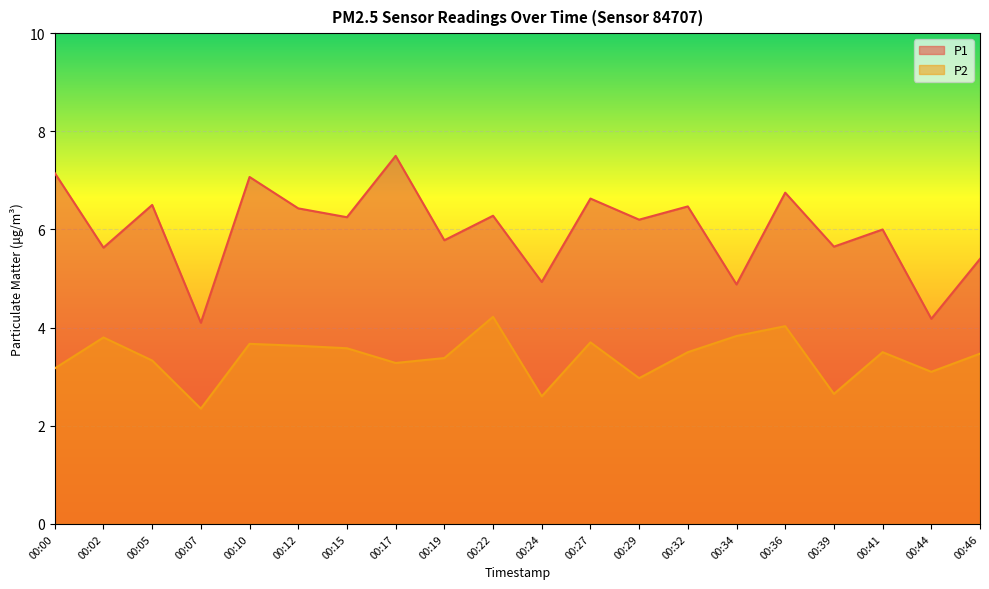

Reading right to left, what are all the values shown in this chart?

P1: 5.4	4.2	6.0	5.7	6.8	4.9	6.5	6.2	6.6	4.9	6.3	5.8	7.5	6.2	6.4	7.1	4.1	6.5	5.6	7.2
P2: 3.5	3.1	3.5	2.6	4.0	3.8	3.5	3.0	3.7	2.6	4.2	3.4	3.3	3.6	3.6	3.7	2.4	3.3	3.8	3.2